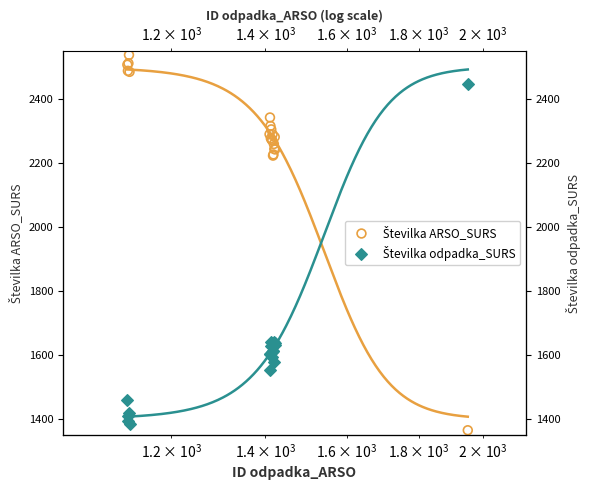

What are all the series names shown in the legend?

Številka ARSO_SURS, Številka odpadka_SURS